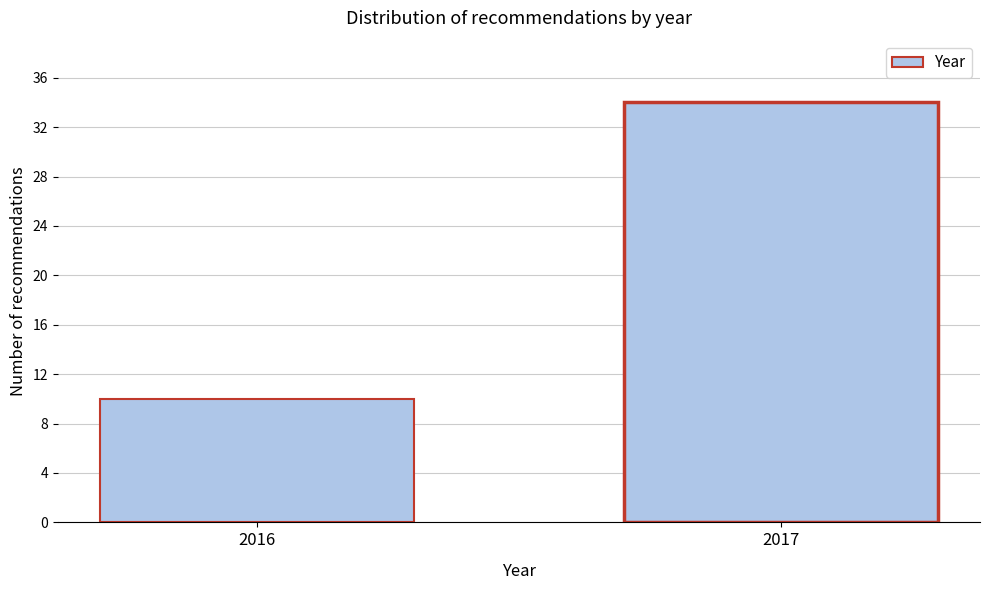

Reading left to right, list all the values displayed in this chart.

2016=10	2017=34